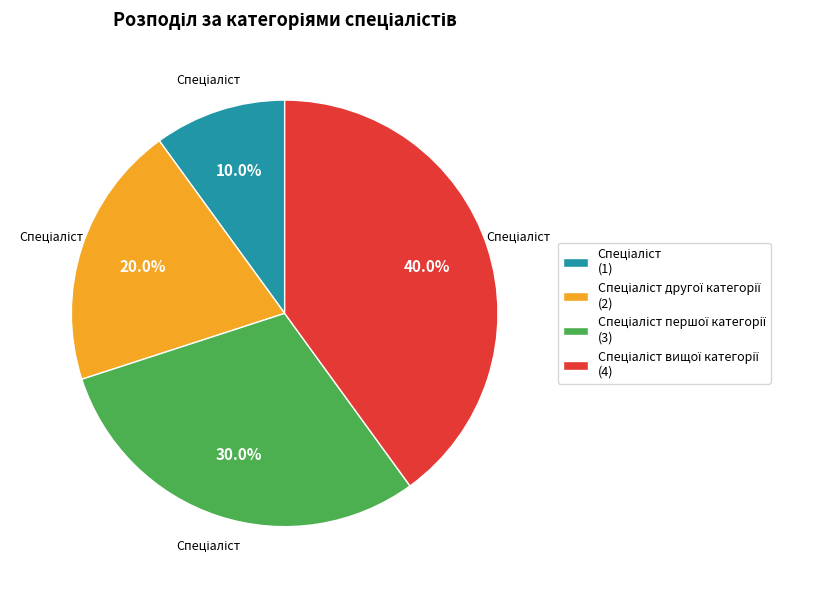

Is there a majority slice in this chart?

No